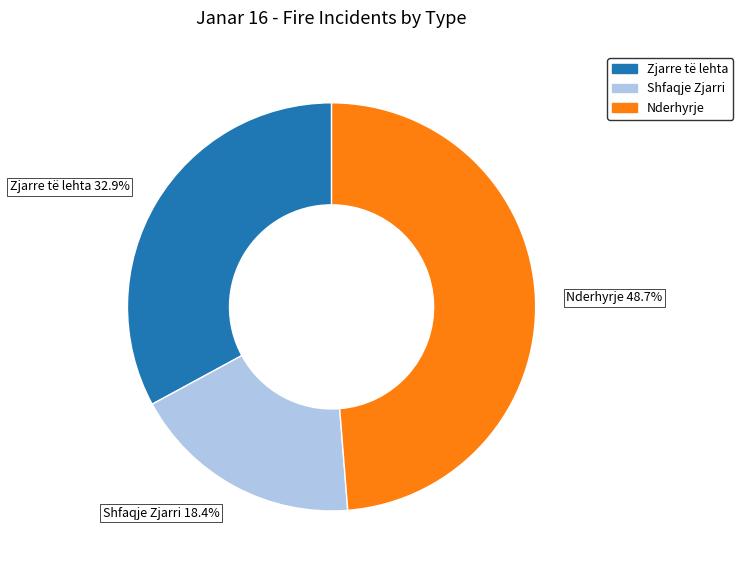

What portion of the pie excludes Zjarre të lehta?

67.1%